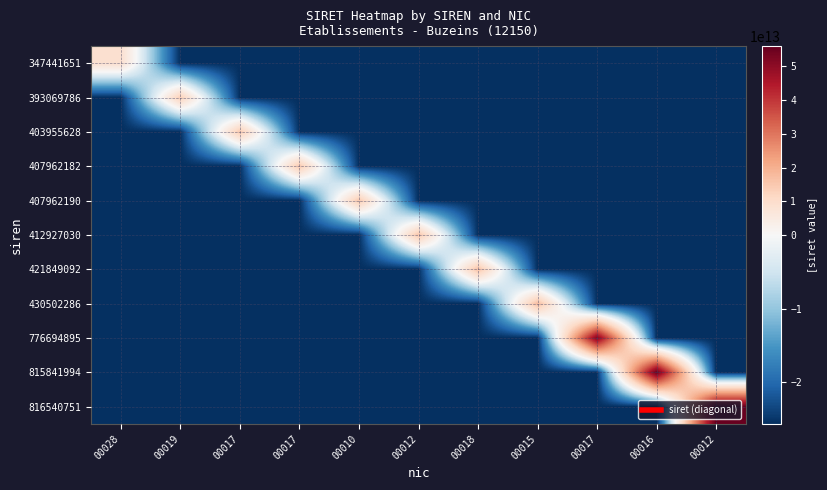

At how many categories does at least one series exceed 403553124867?

11